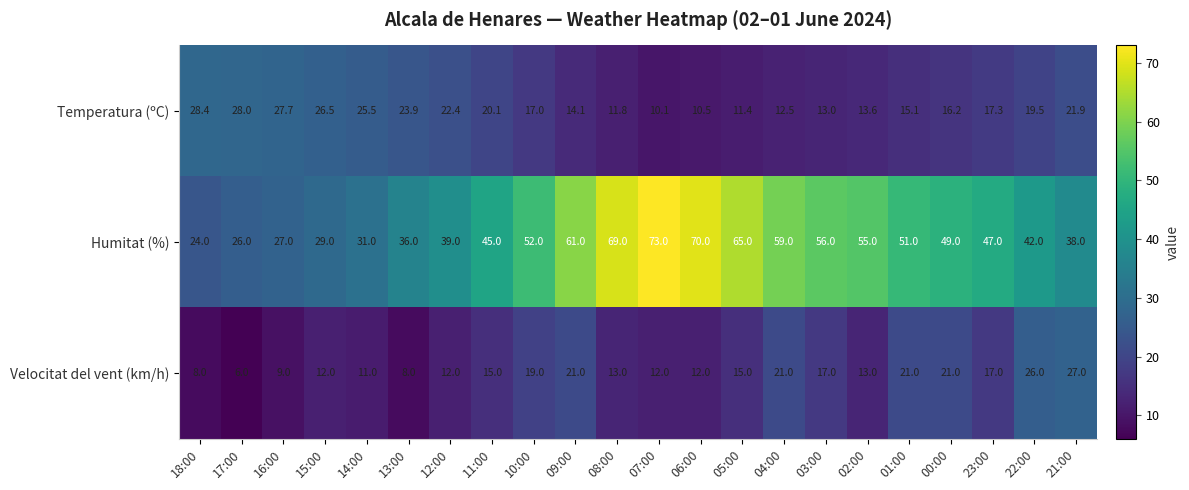

What is the total value across all series at 05:00?

91.4